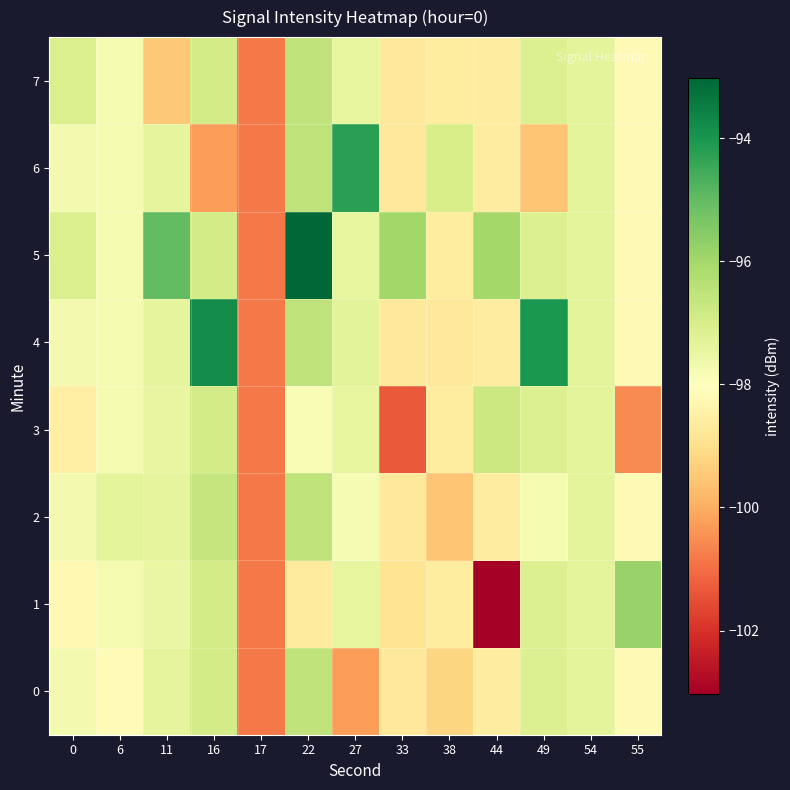

What is the spread (max minus min) of values at 11?

4.5